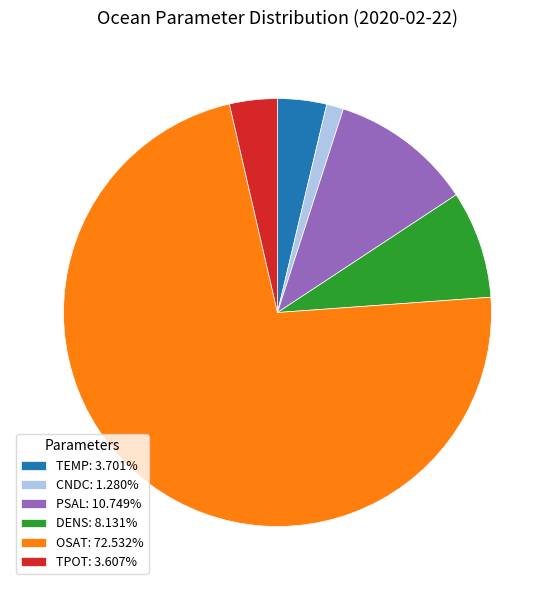

How many segments does this pie chart have?

6